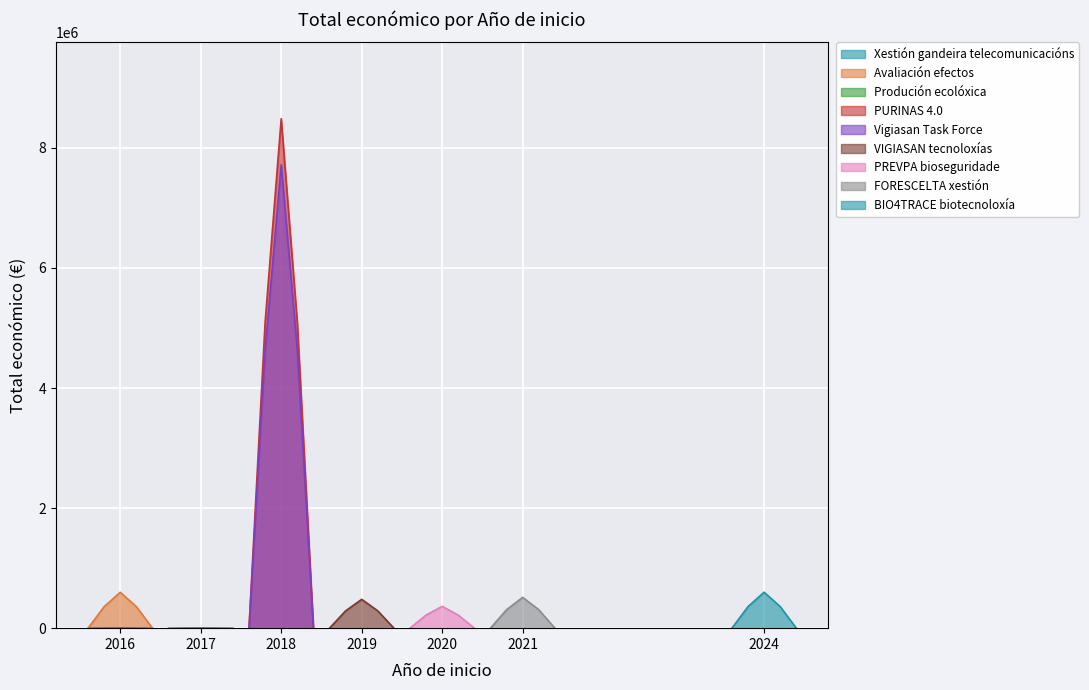

The value at 2021 is 265707. True or false?

False